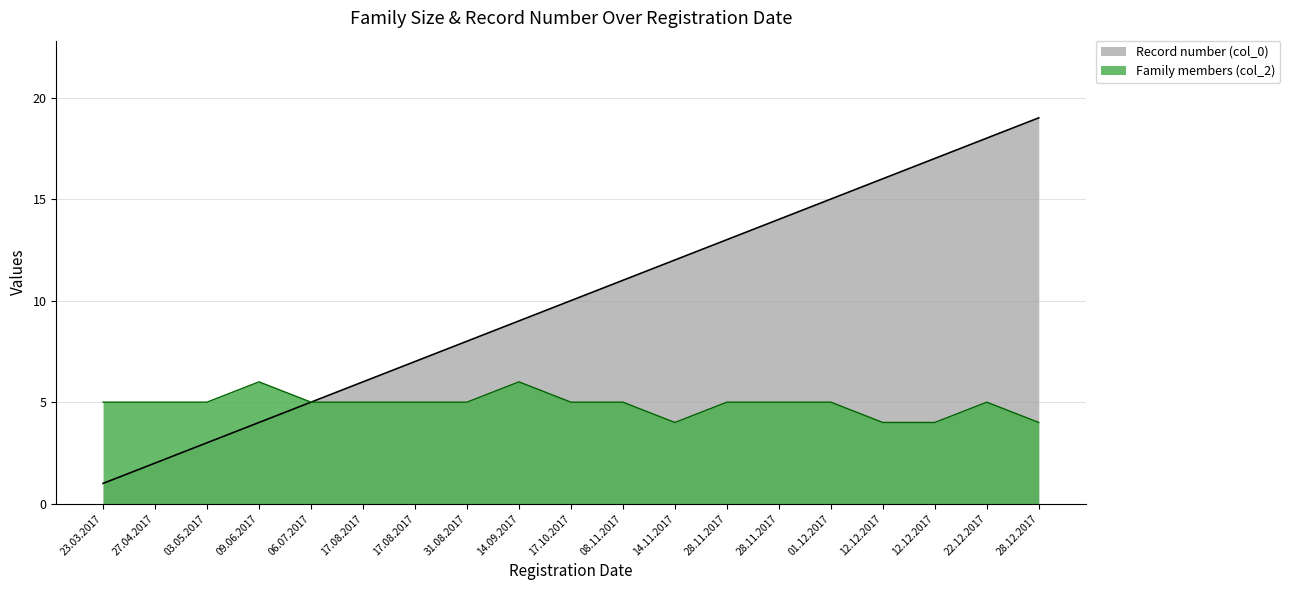

What is the difference between the Record number (col_0) values at 14.11.2017 and 28.12.2017?

7